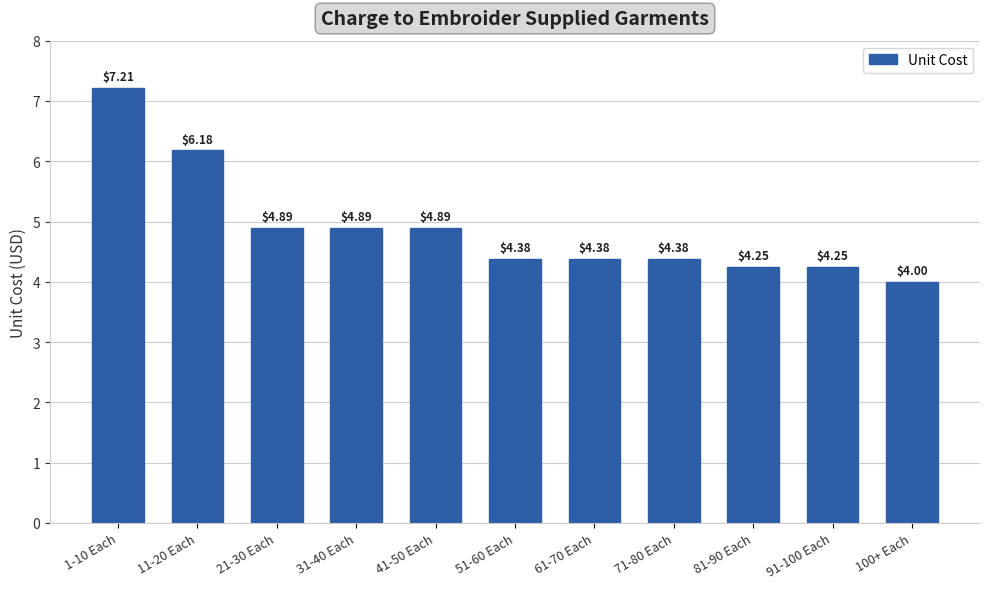

Which has a higher value, 61-70 Each or 81-90 Each?

61-70 Each